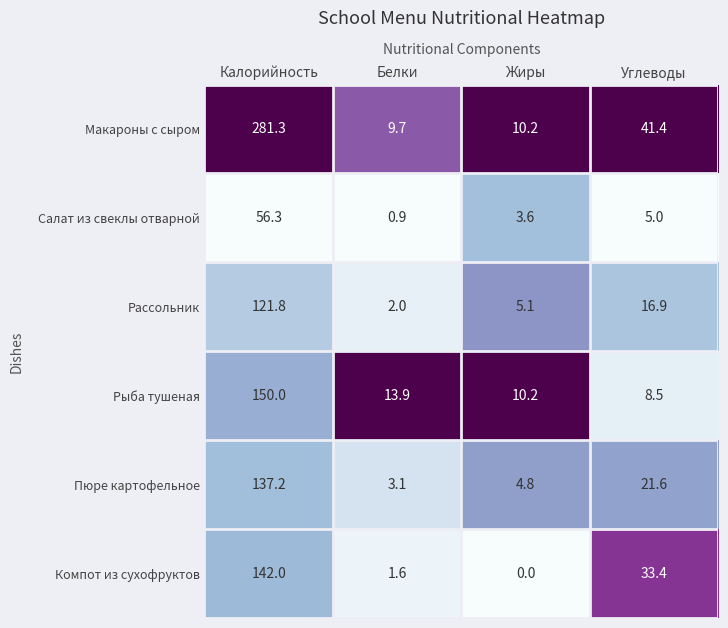

How many series are shown in this chart?

6